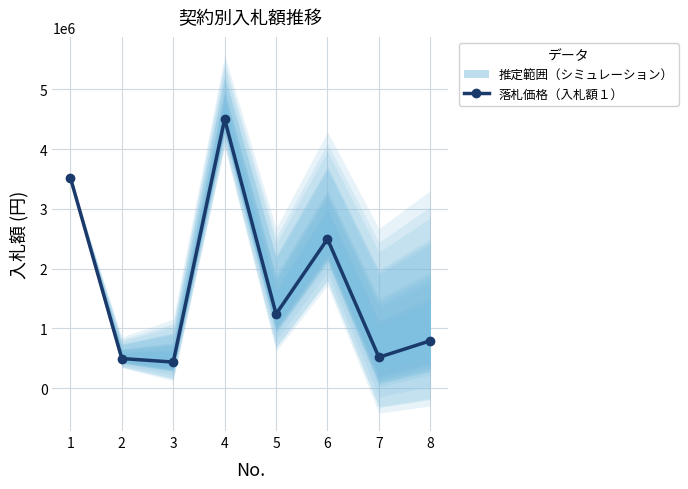

List the labels in order of value, smallest first.

3, 2, 7, 8, 5, 6, 1, 4